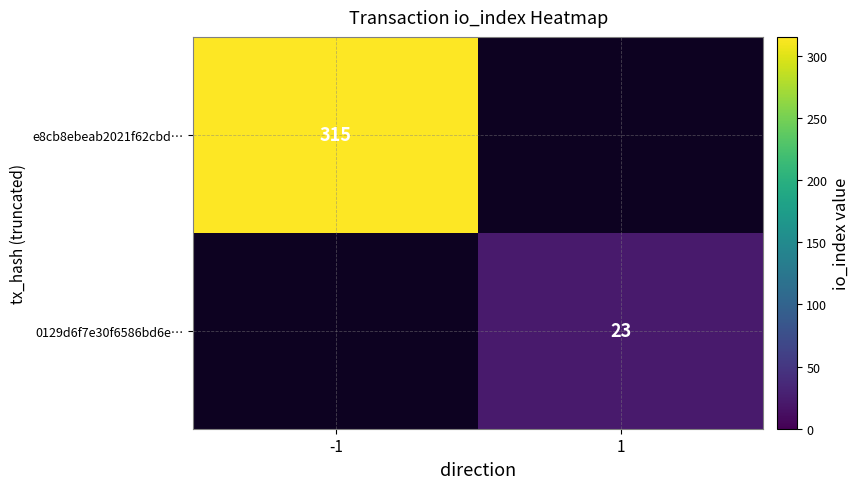

Is it true that e8cb8ebeab2021f62cbd… equals 521 at -1?

False